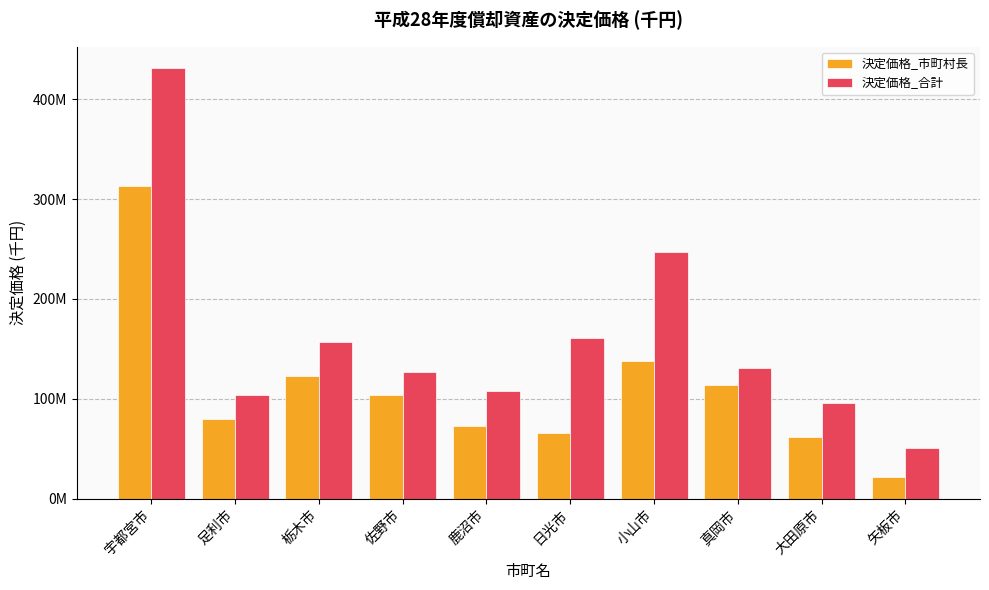

What is the label of the 1st bar from the left?

宇都宮市